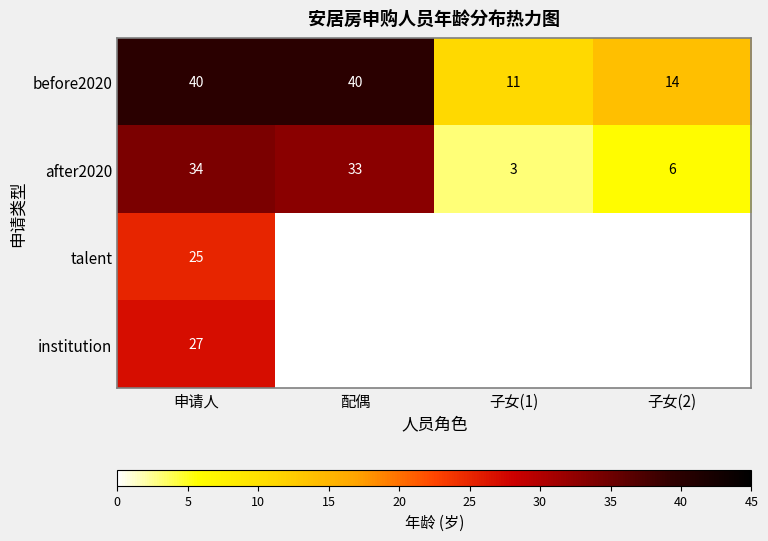

Rank the categories by after2020 value from lowest to highest.

子女(1), 子女(2), 配偶, 申请人